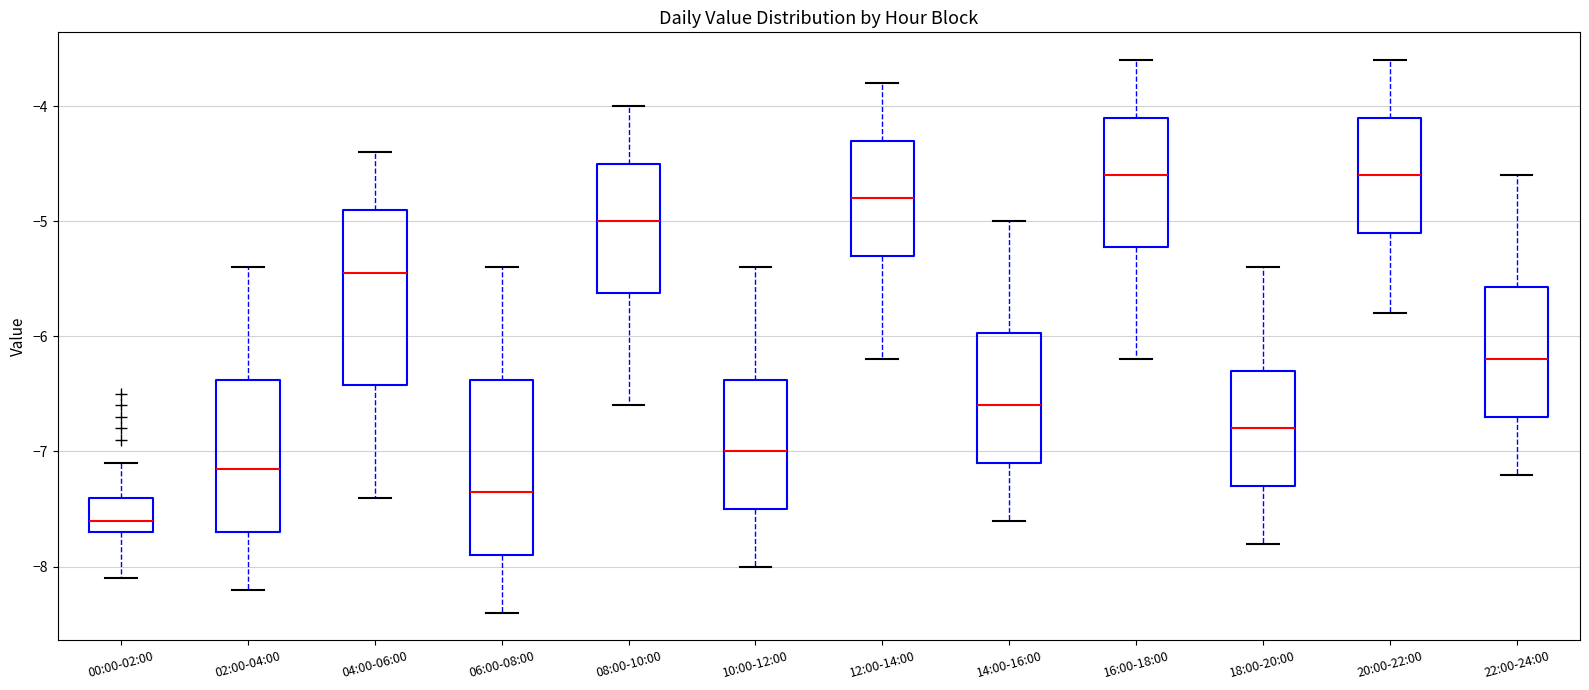

Reading left to right, transcribe this box plot: for each box, give where its median line is, the range the box spans, and where its two whiskers end, as read against the y-axis. The values are not printed on the chart, so give them approximately, as read against the axis.

00:00-02:00: median -7.6, box -7.7 to -7.4, whiskers -8.1 to -7.1
02:00-04:00: median -7.1, box -7.7 to -6.4, whiskers -8.2 to -5.4
04:00-06:00: median -5.4, box -6.4 to -4.9, whiskers -7.4 to -4.4
06:00-08:00: median -7.3, box -7.9 to -6.4, whiskers -8.4 to -5.4
08:00-10:00: median -5.0, box -5.6 to -4.5, whiskers -6.6 to -4.0
10:00-12:00: median -7.0, box -7.5 to -6.4, whiskers -8.0 to -5.4
12:00-14:00: median -4.8, box -5.3 to -4.3, whiskers -6.2 to -3.8
14:00-16:00: median -6.6, box -7.1 to -6.0, whiskers -7.6 to -5.0
16:00-18:00: median -4.6, box -5.2 to -4.1, whiskers -6.2 to -3.6
18:00-20:00: median -6.8, box -7.3 to -6.3, whiskers -7.8 to -5.4
20:00-22:00: median -4.6, box -5.1 to -4.1, whiskers -5.8 to -3.6
22:00-24:00: median -6.2, box -6.7 to -5.6, whiskers -7.2 to -4.6